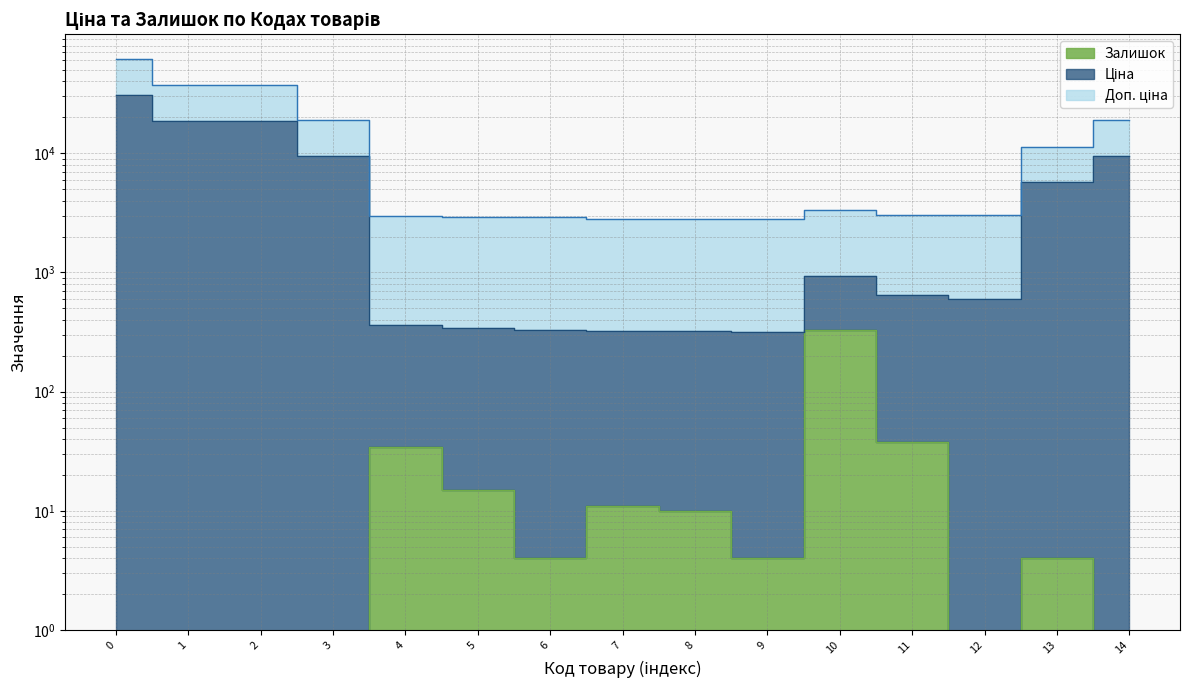

The value of Доп. ціна at 5 is 4326.5. True or false?

False